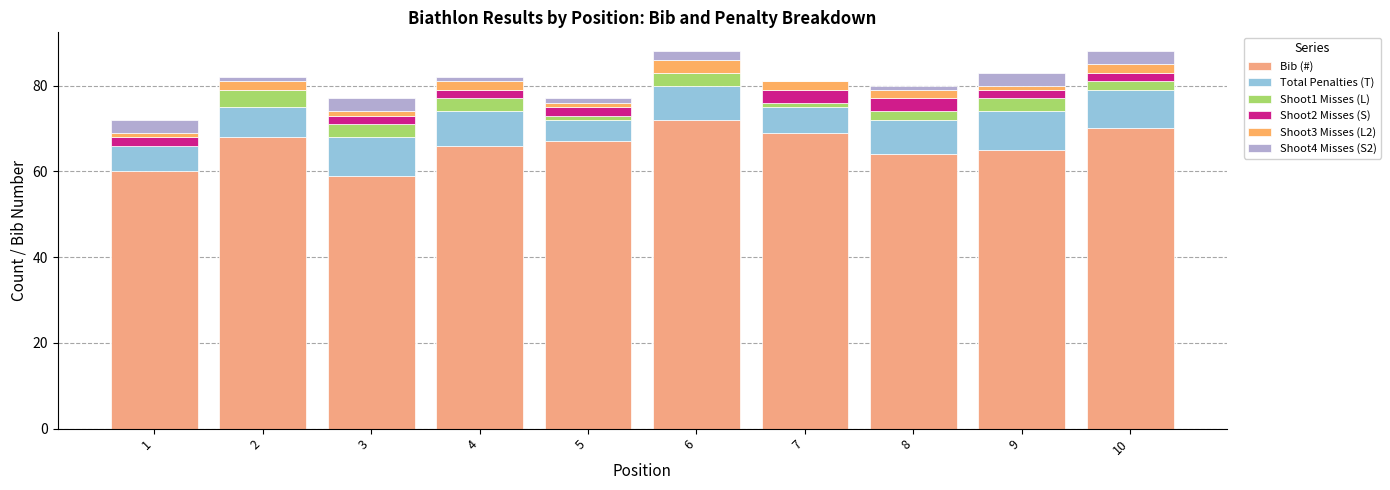

True or false: Total Penalties (T) has a value of 8 at 6.

True